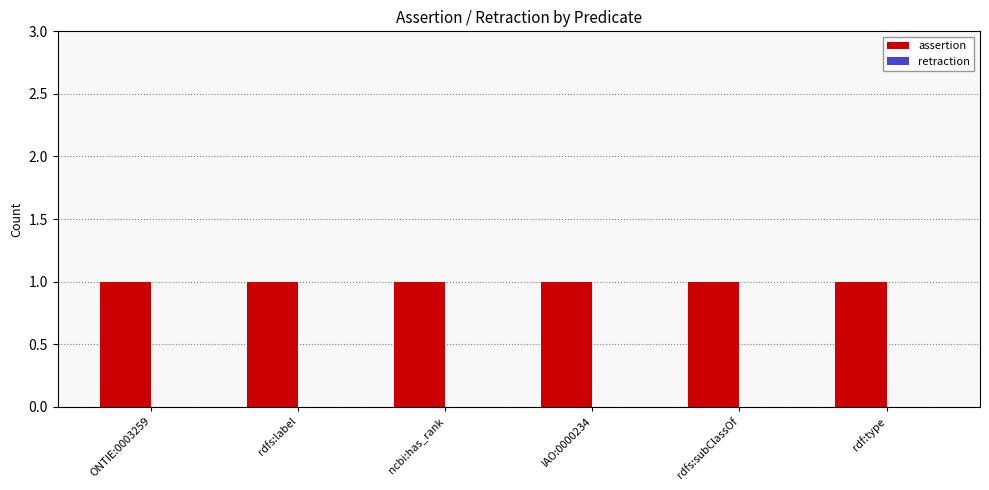

At which category does the chart reach its peak across all series?

ONTIE:0003259